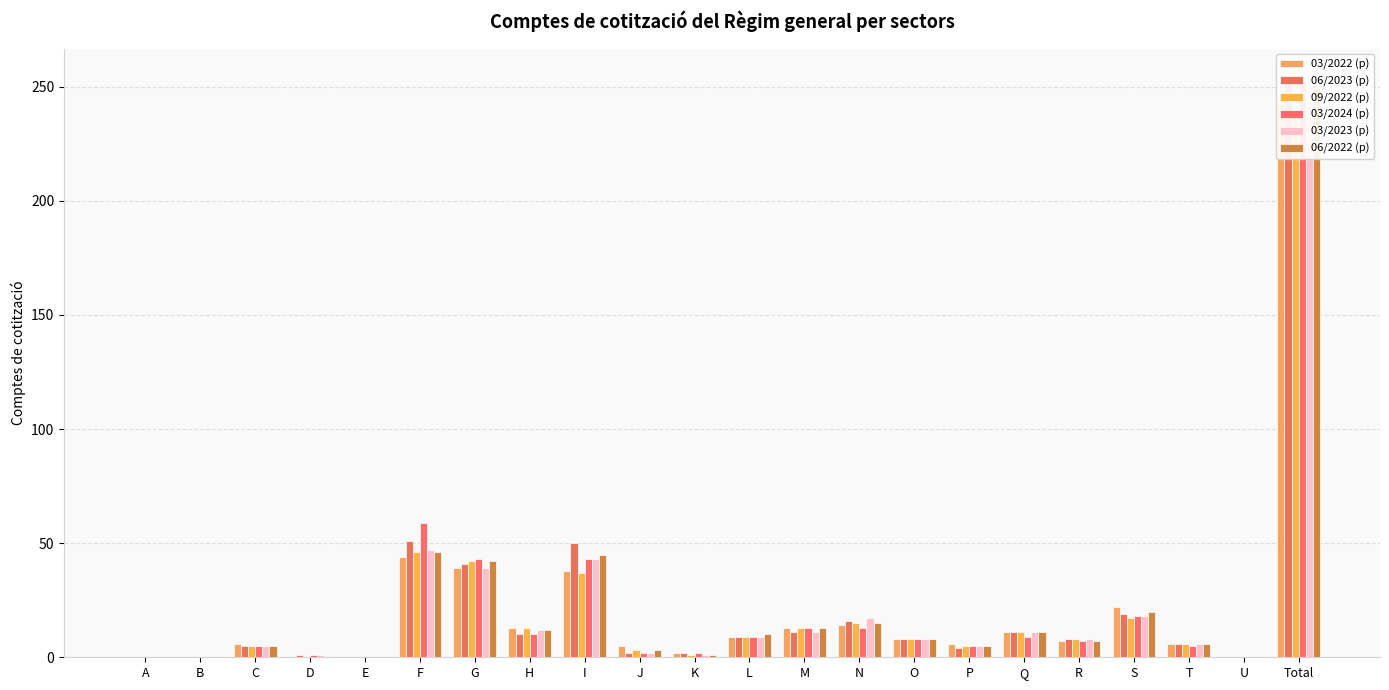

The value of 03/2024 (p) at M is 13. True or false?

True